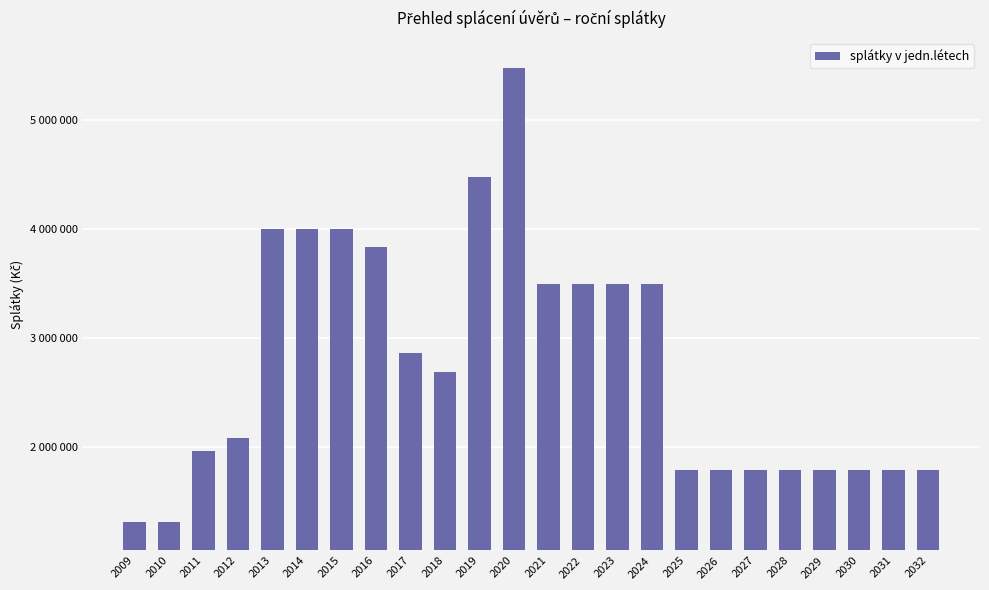

List the labels in order of value, largest first.

2020, 2019, 2013, 2014, 2015, 2016, 2021, 2022, 2023, 2024, 2017, 2018, 2012, 2011, 2025, 2026, 2027, 2028, 2029, 2030, 2031, 2032, 2009, 2010